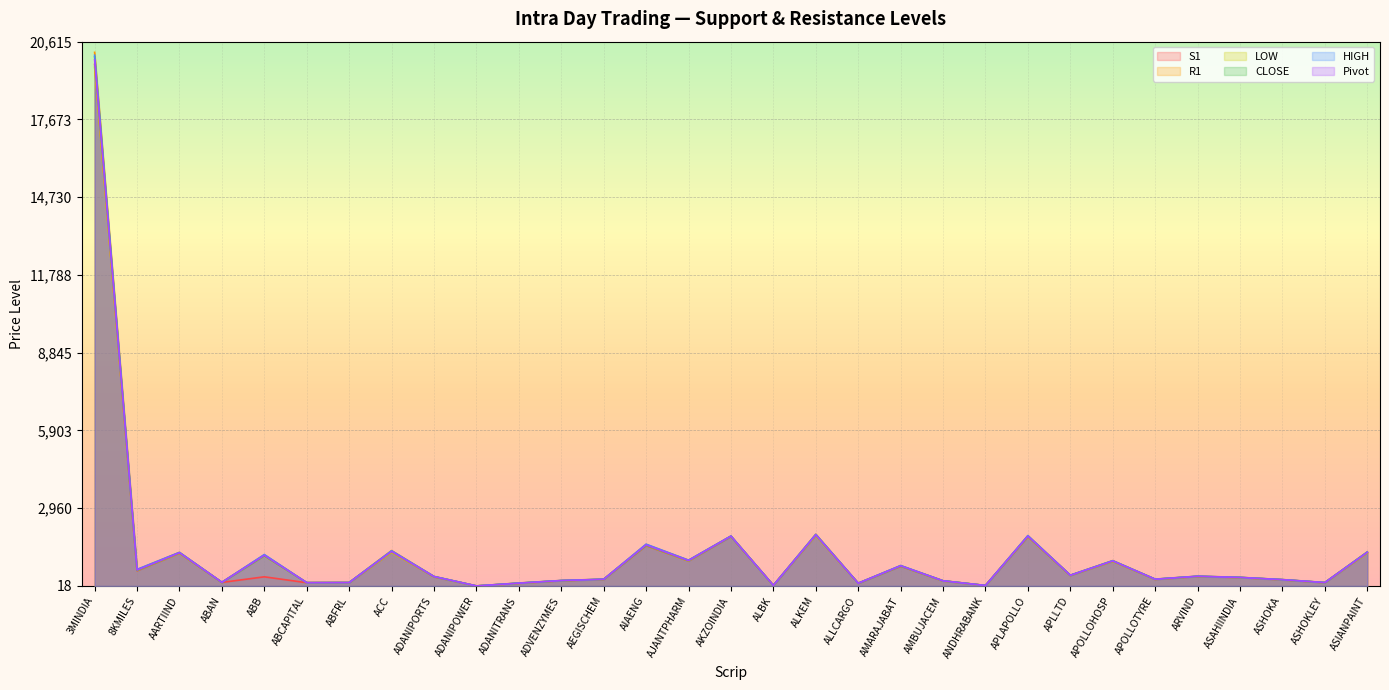

What are all the series names shown in the legend?

S1, R1, LOW, CLOSE, HIGH, Pivot